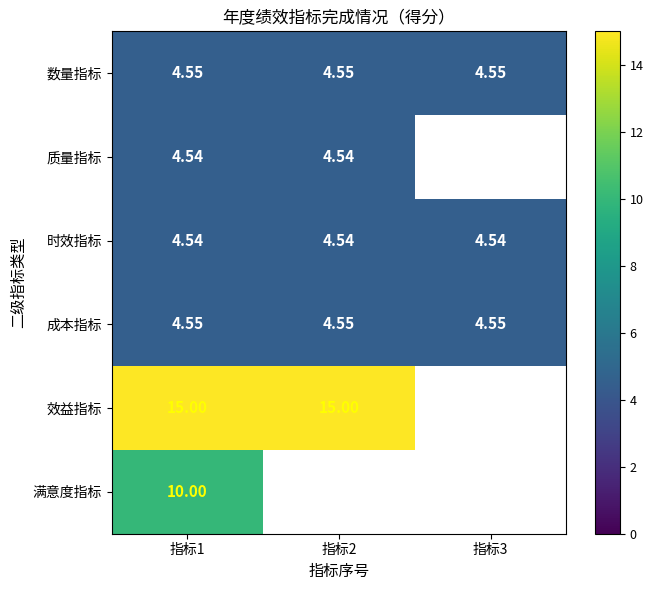

What is the spread (max minus min) of values at 指标1?

10.5